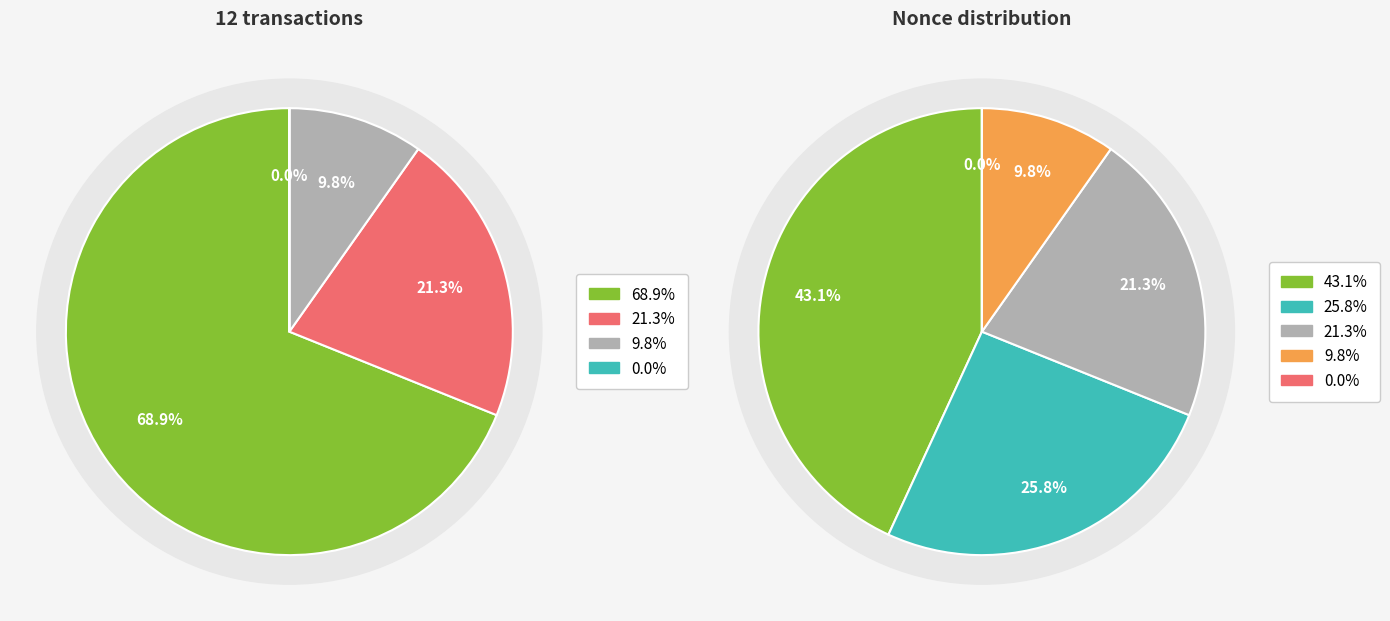

To the nearest percent, what is the difference between the largest and smallest slice percentages?

43%